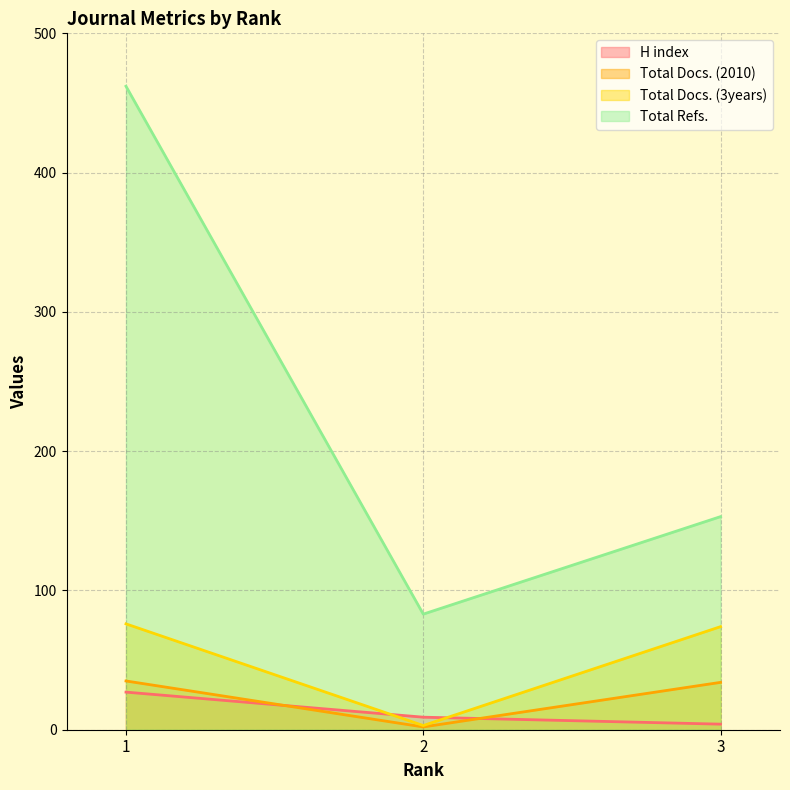

The Total Docs. (2010) series shows 56 at 1. True or false?

False